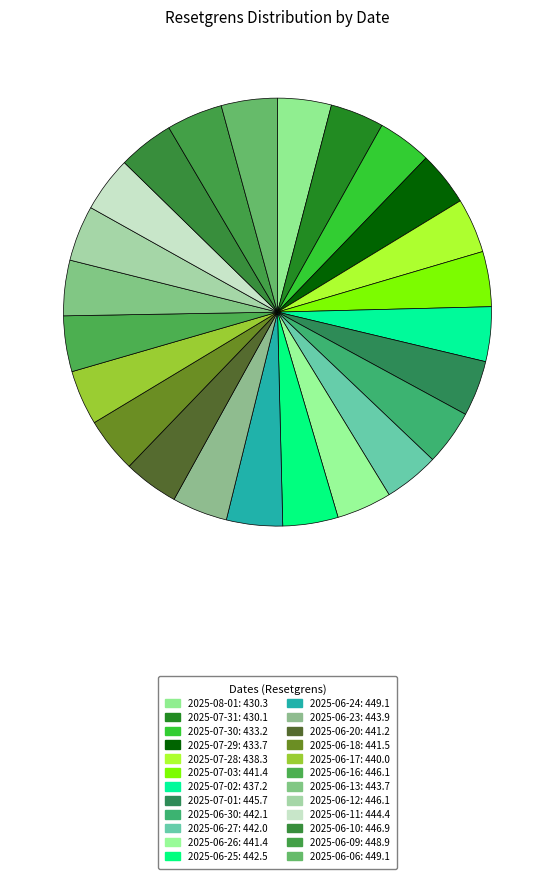

Does any single category account for the majority?

No